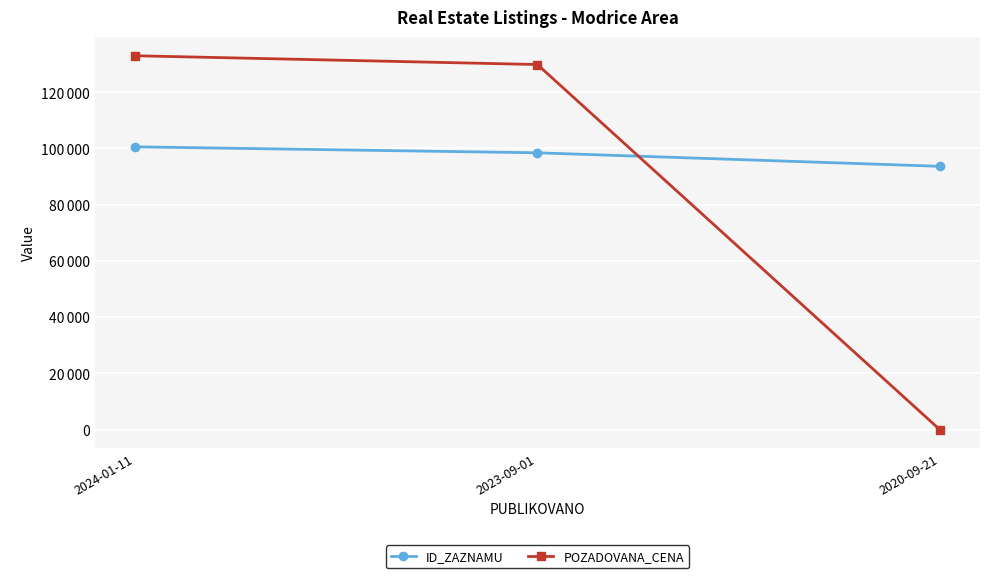

Reading left to right, what are all the values shown in this chart?

ID_ZAZNAMU: 2024-01-11=100565	2023-09-01=98444	2020-09-21=93638
POZADOVANA_CENA: 2024-01-11=132960	2023-09-01=129840	2020-09-21=0